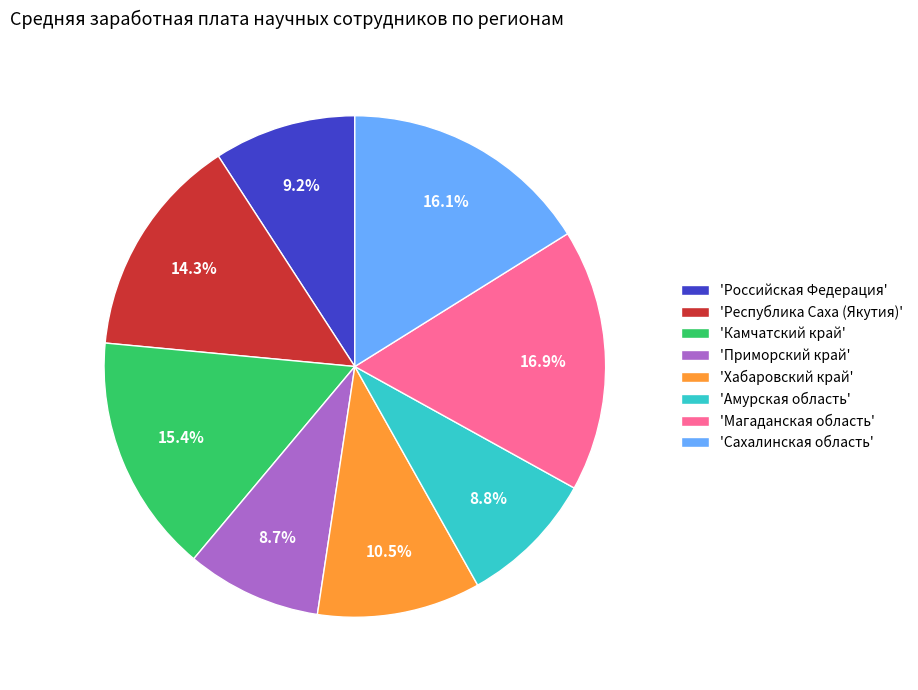

Does any single category account for the majority?

No